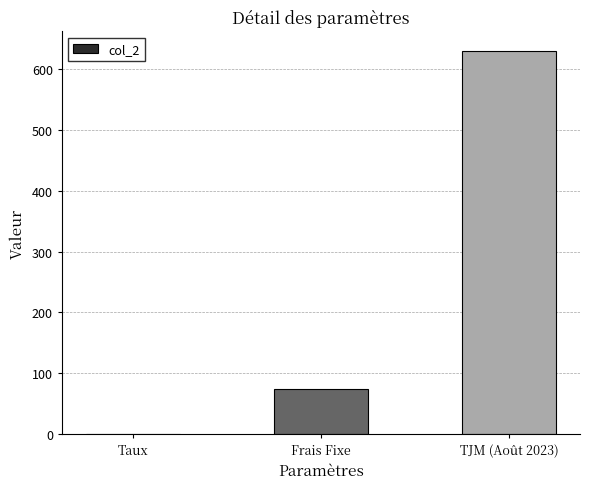

Are the bars horizontal?

No